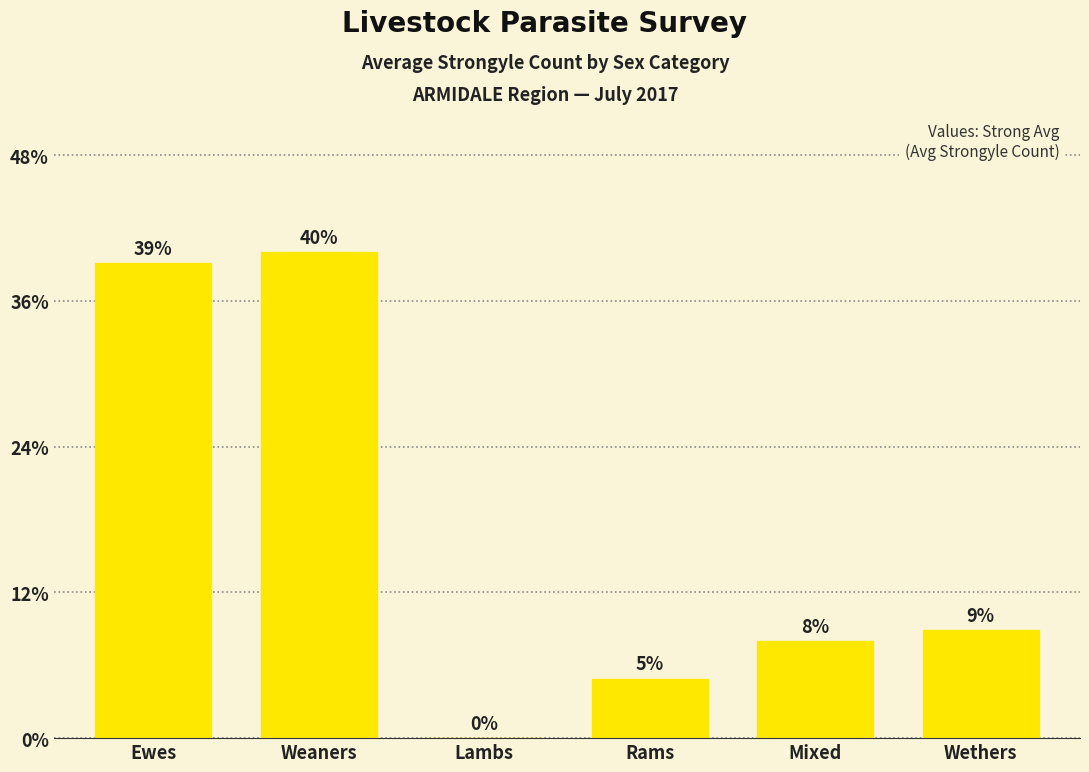

Rank the categories by value from lowest to highest.

Lambs, Rams, Mixed, Wethers, Ewes, Weaners